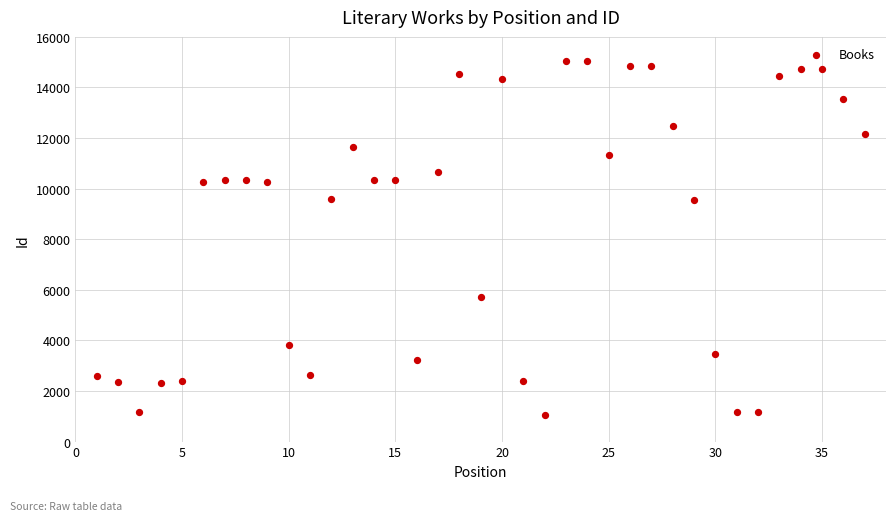

What is the range of X values (max minus min)?

36